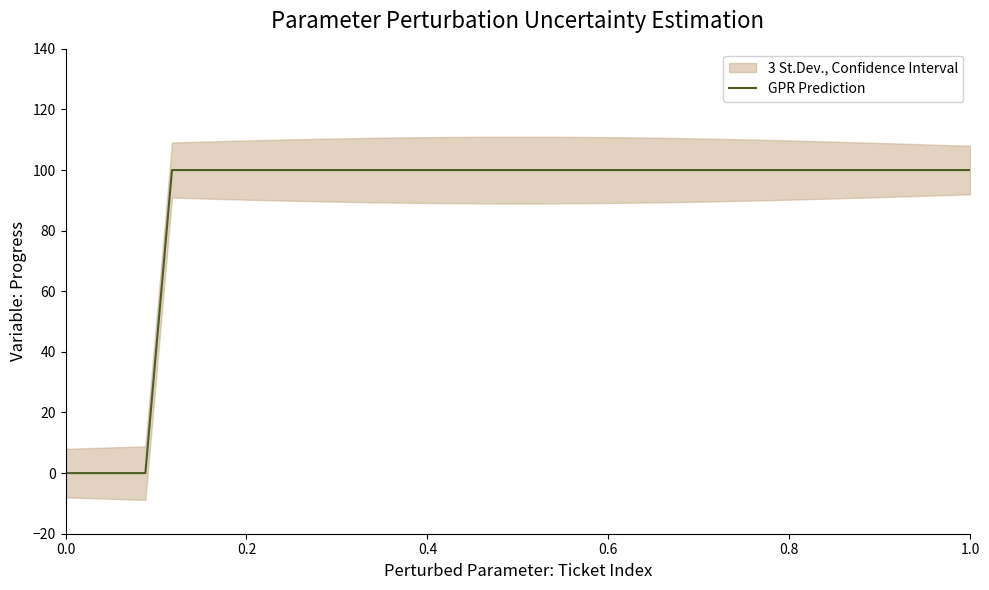

How many positive values are there?

31